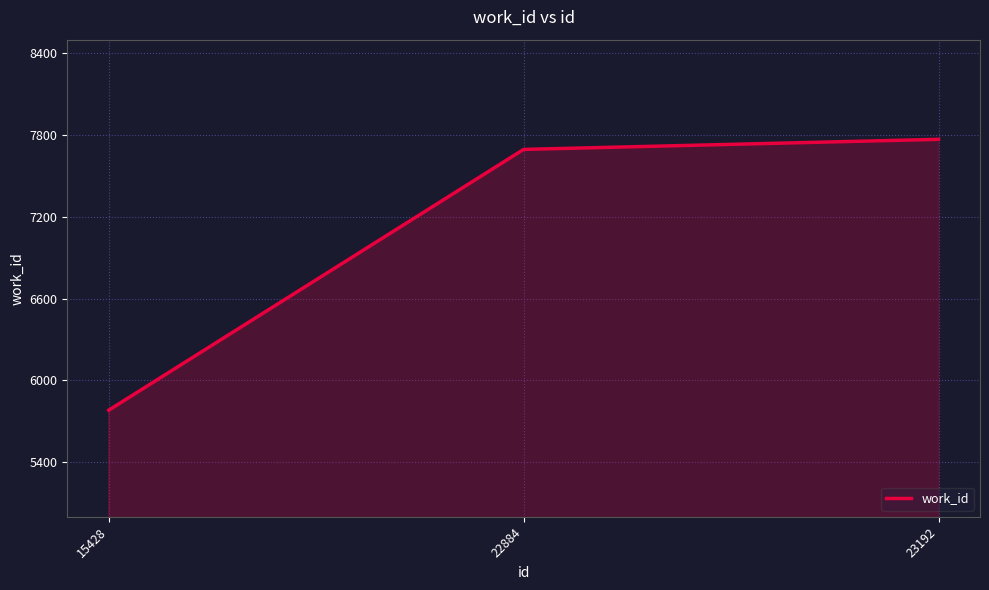

What is the maximum value shown in the chart?

7769